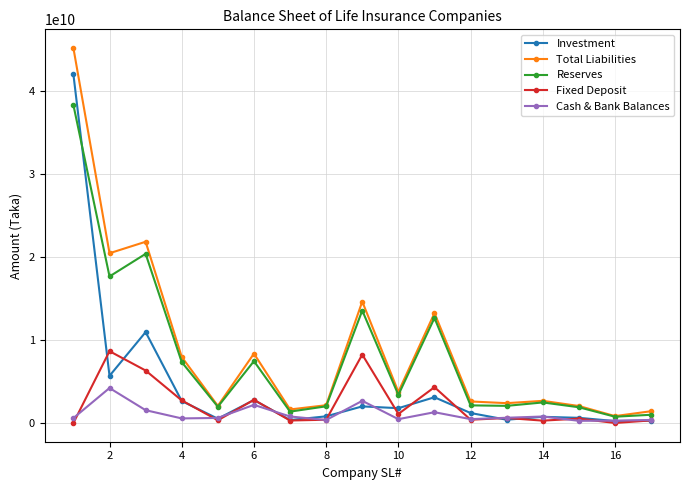

After their last crossing, which series has the higher values: Reserves or Investment?

Reserves